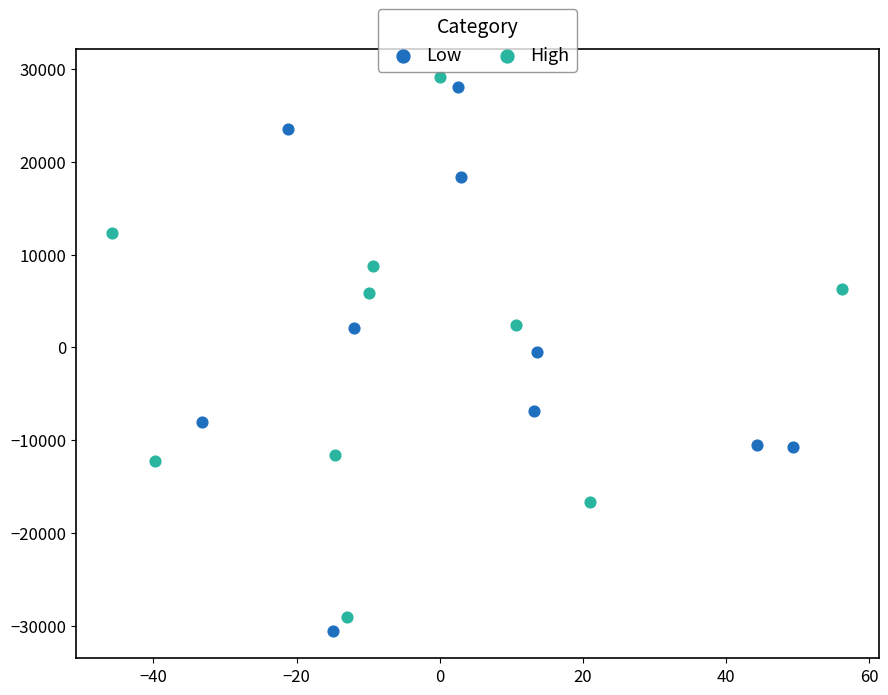

What are all the series names shown in the legend?

Low, High